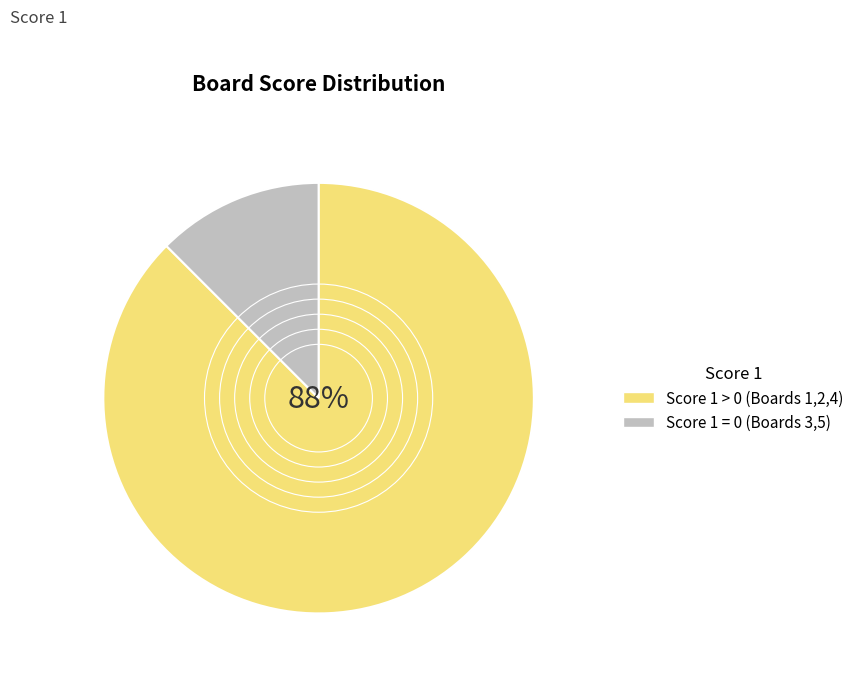

Does any single category account for the majority?

Yes